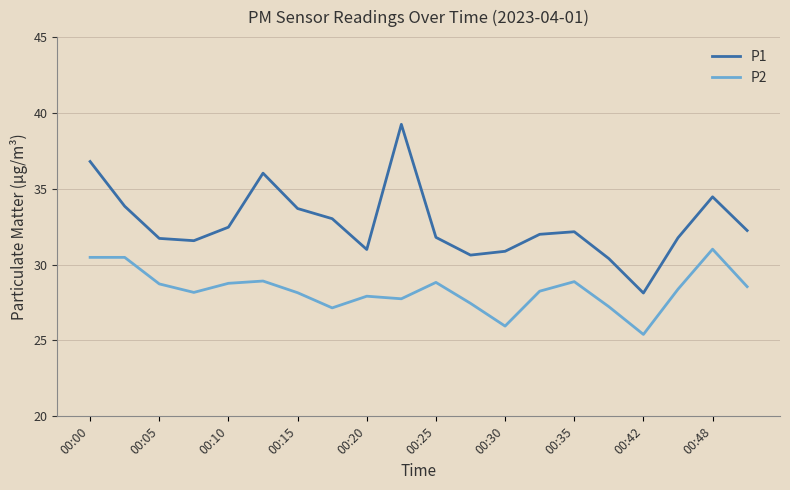

What is the lowest value of the P2 series?

25.4